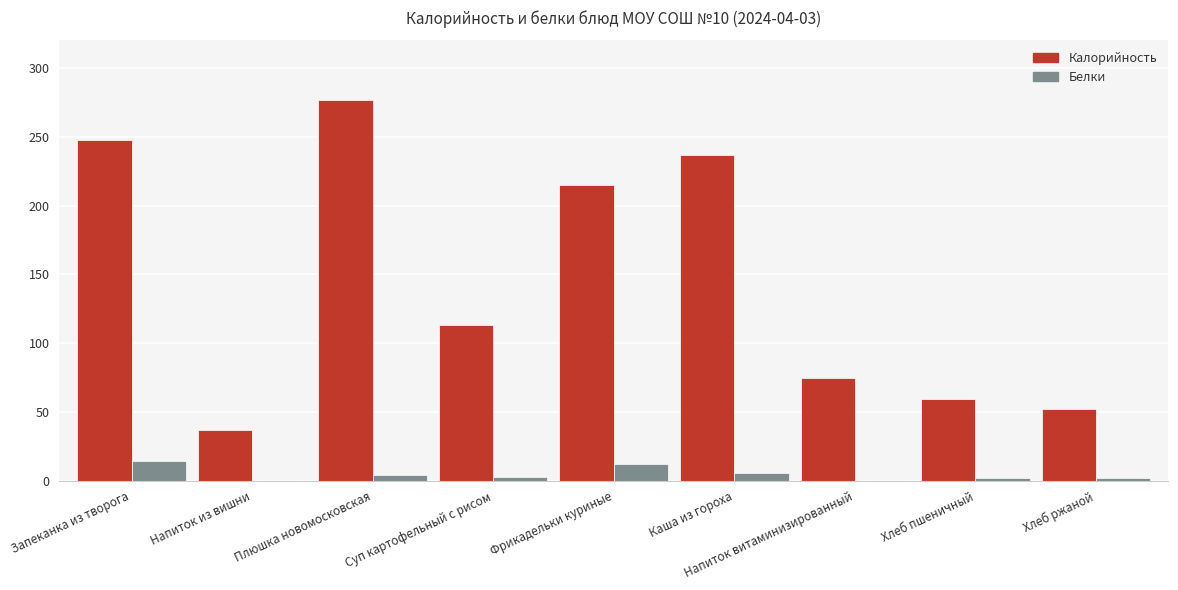

Which series has the largest range (max minus min)?

Калорийность